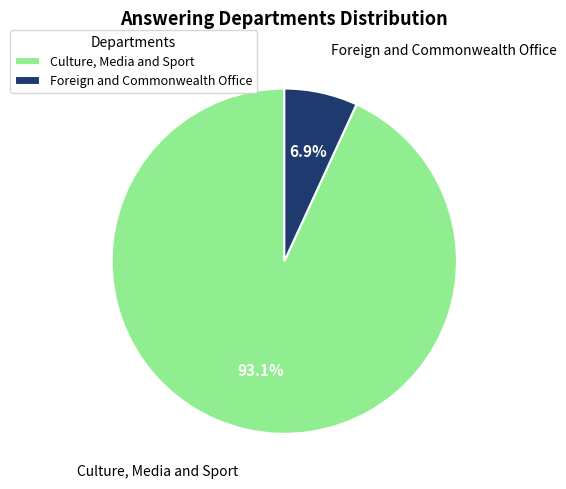

Does any single category account for the majority?

Yes